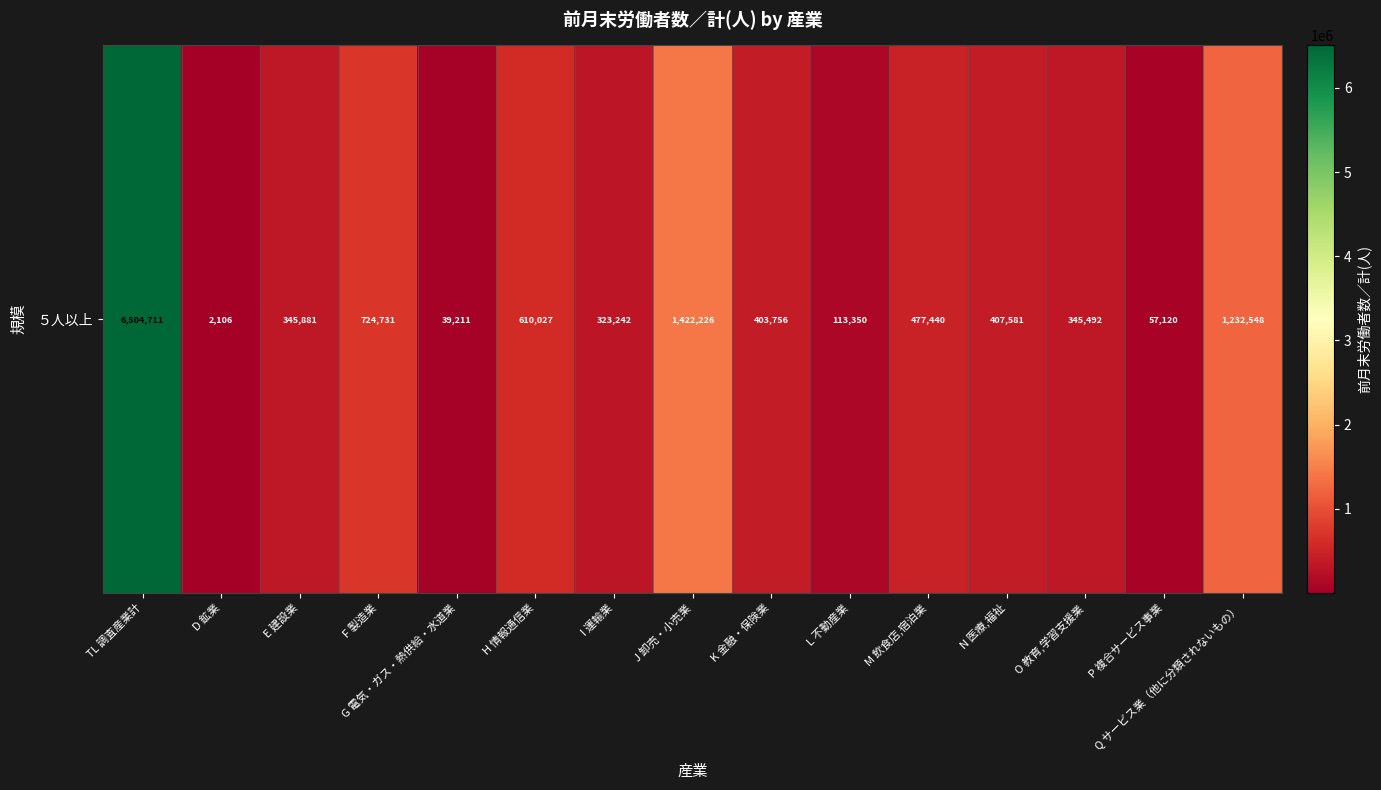

Is it true that the value at P 複合サービス事業 is 36436?

False